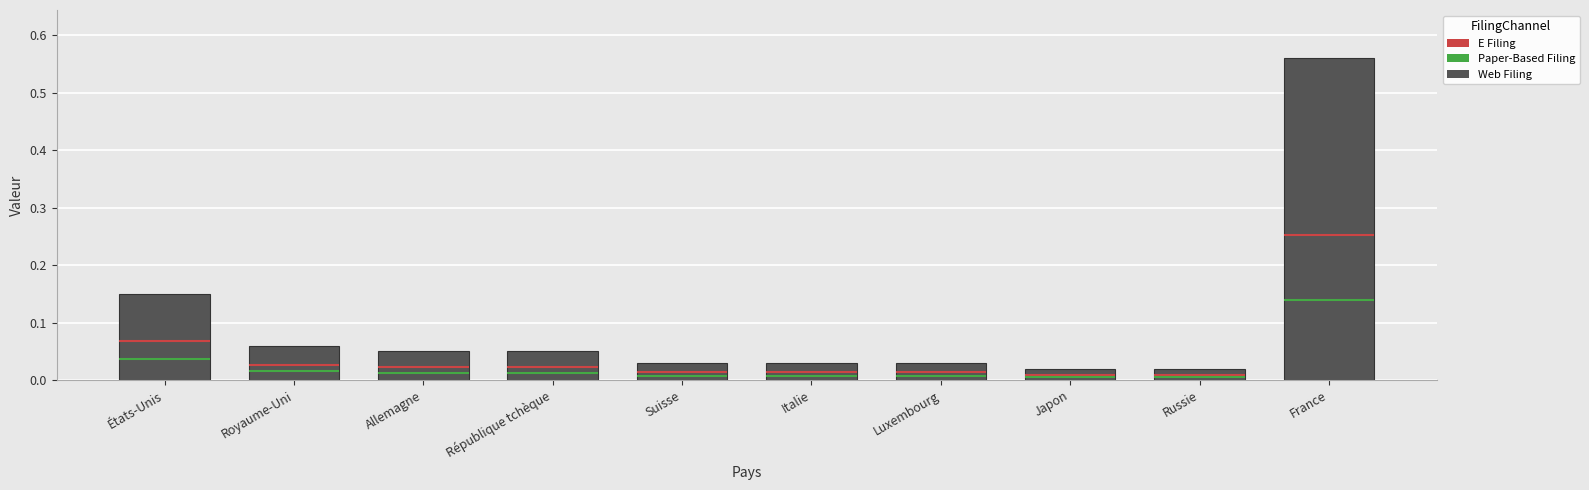

What is the sum of the values at Japon and Royaume-Uni?

0.1